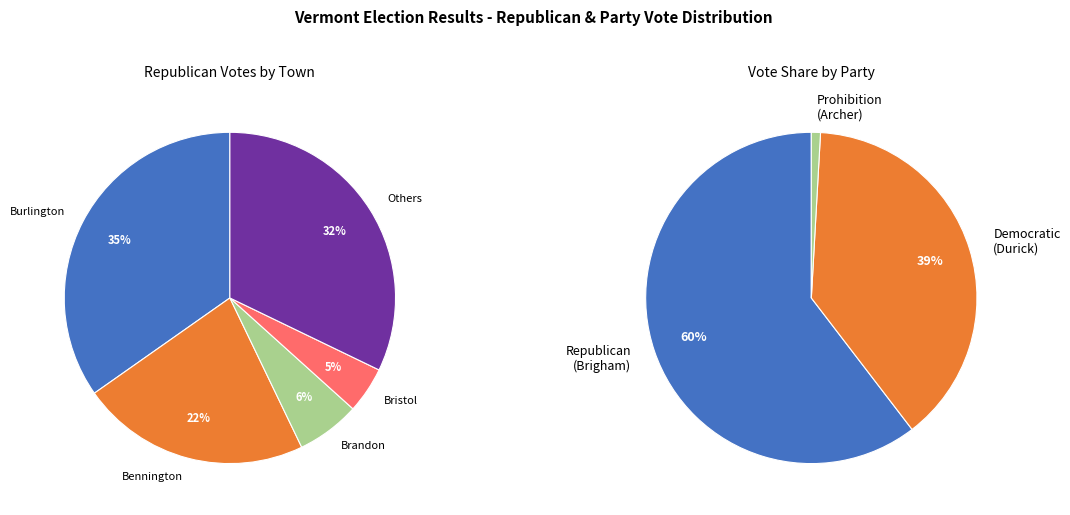

What is the total percentage of Addison and Benson?

3.4%